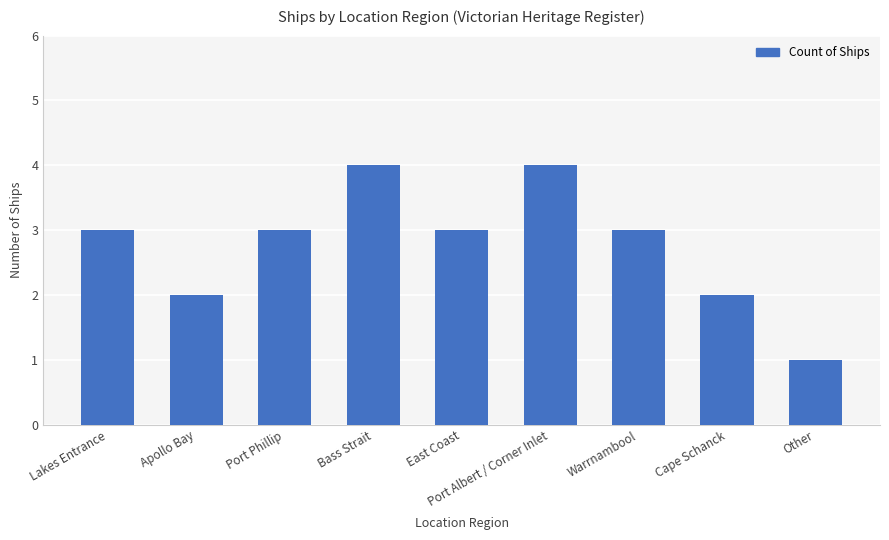

What is the change in value from Port Albert / Corner Inlet to Other?

-3